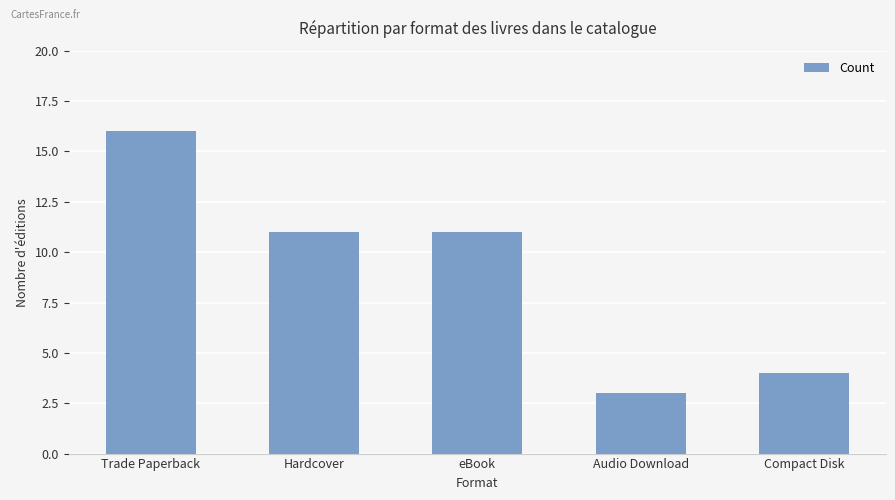

What is the ratio of the value at Hardcover to the value at eBook?

1.0